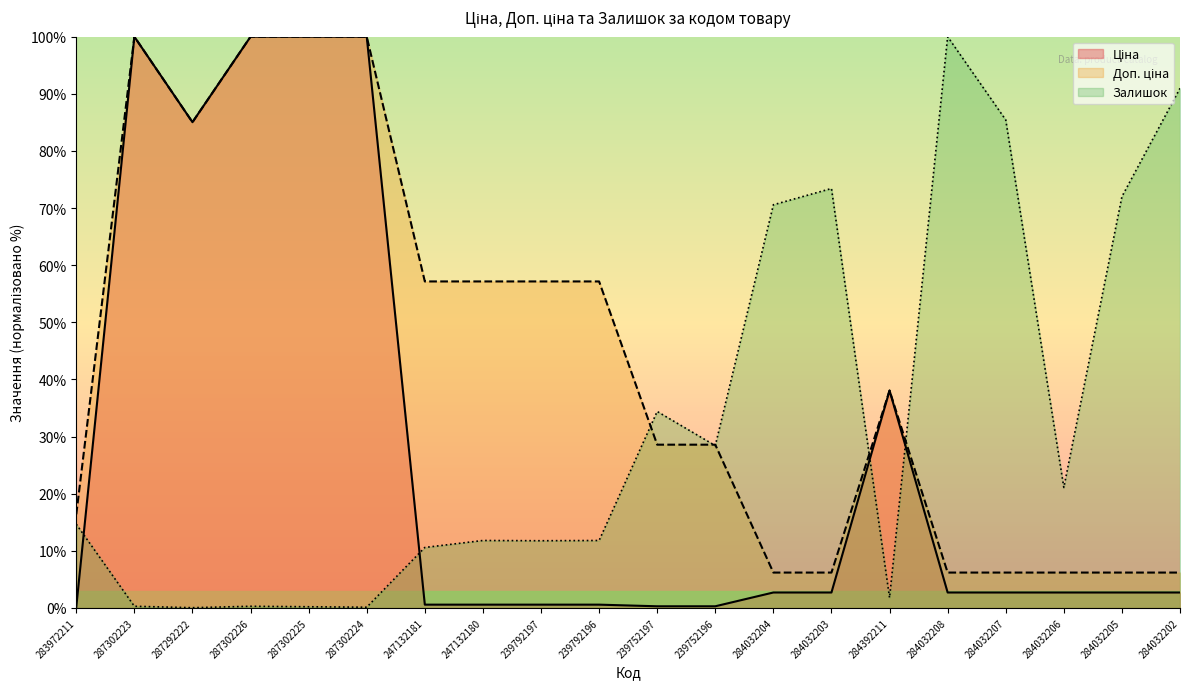

True or false: Залишок has more than 0 interior local peaks.

True